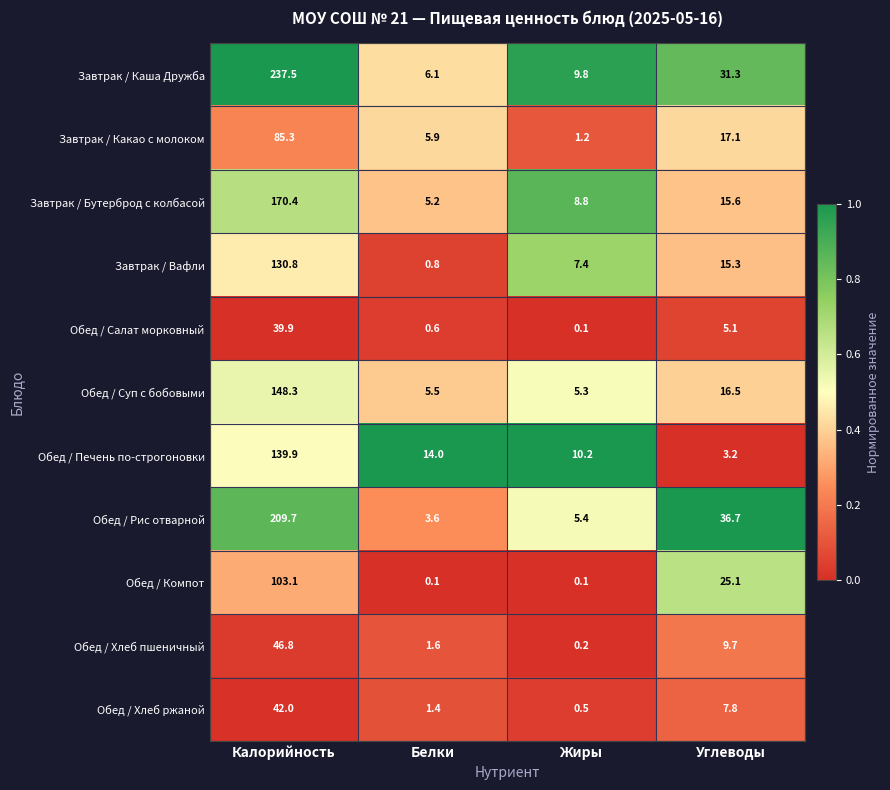

What is the spread (max minus min) of values at Белки?

13.9